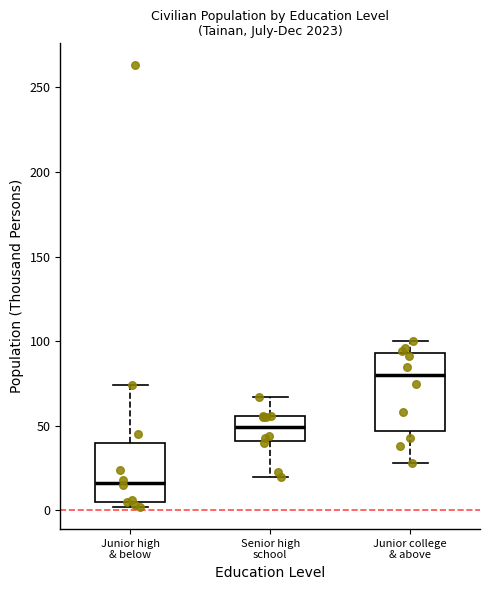

Comparing the boxes themselves (not the whiskers), which one is the tallest?

Junior college & above